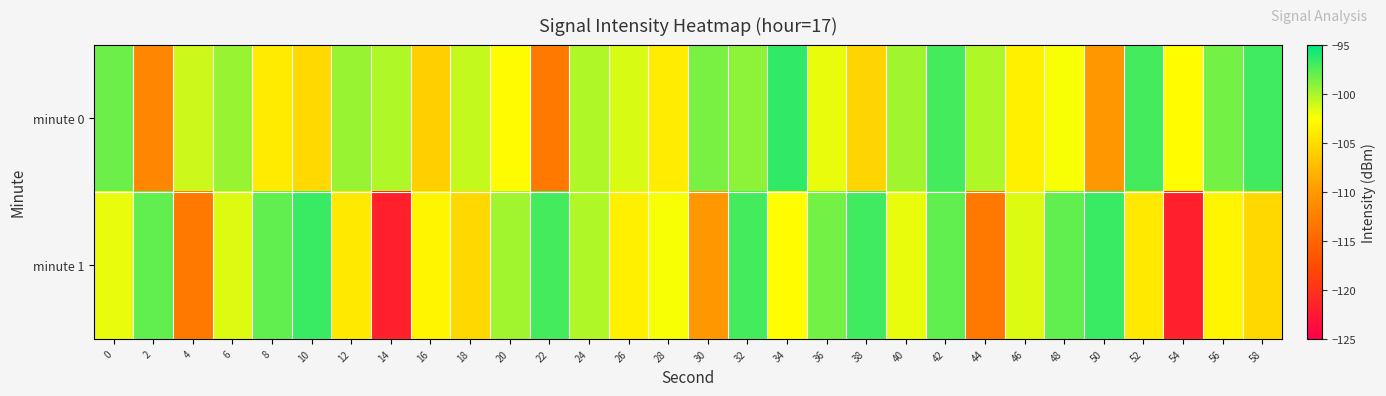

How many data points does each series have?

30